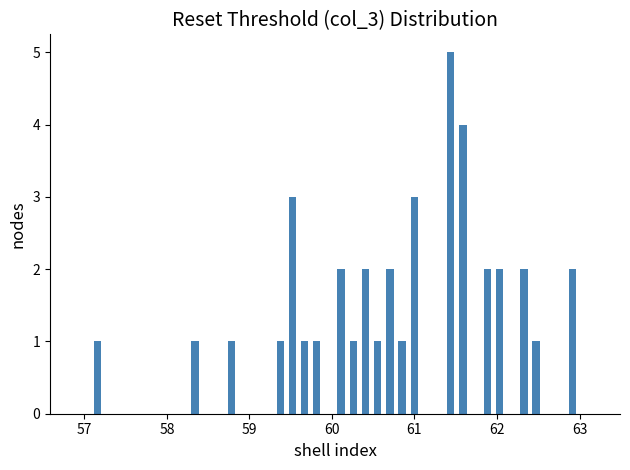

Around what value on the x-axis is the tallest bar? Give the approximate position of its centre, as read against the axis.

61.4